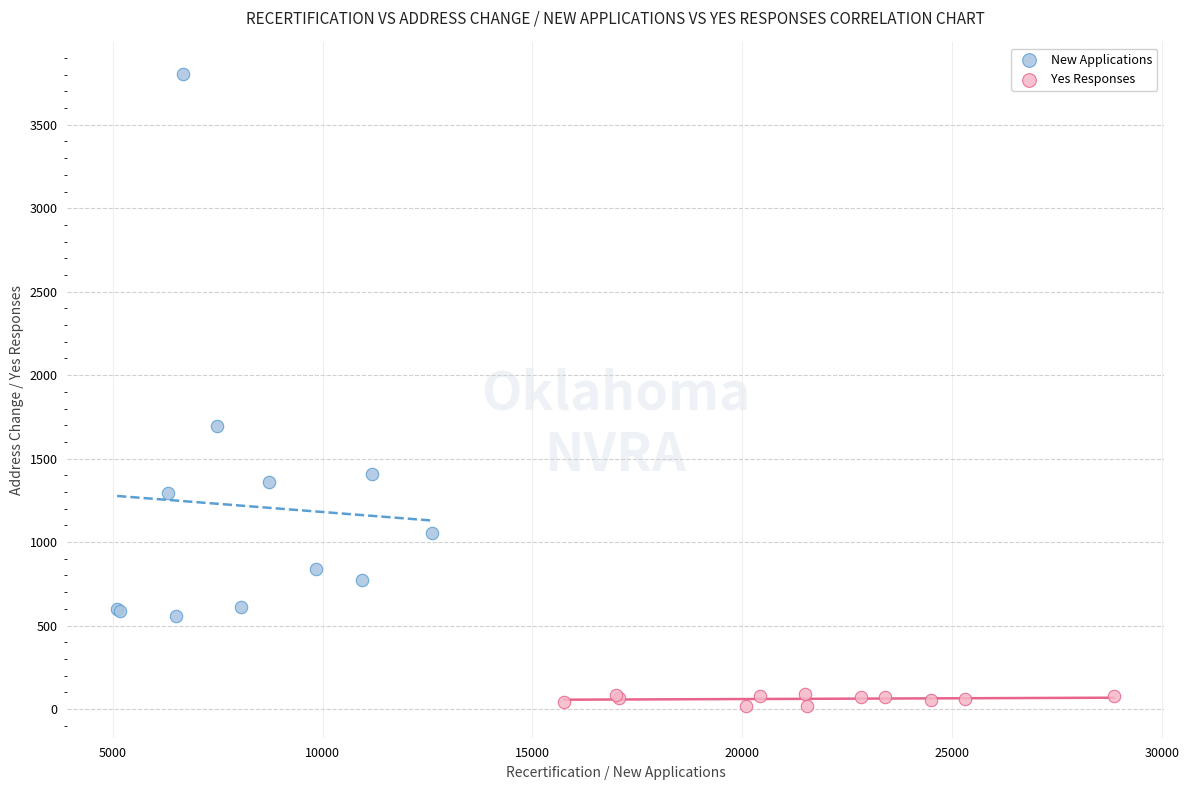

Which series reaches the minimum Y coordinate?

Yes Responses